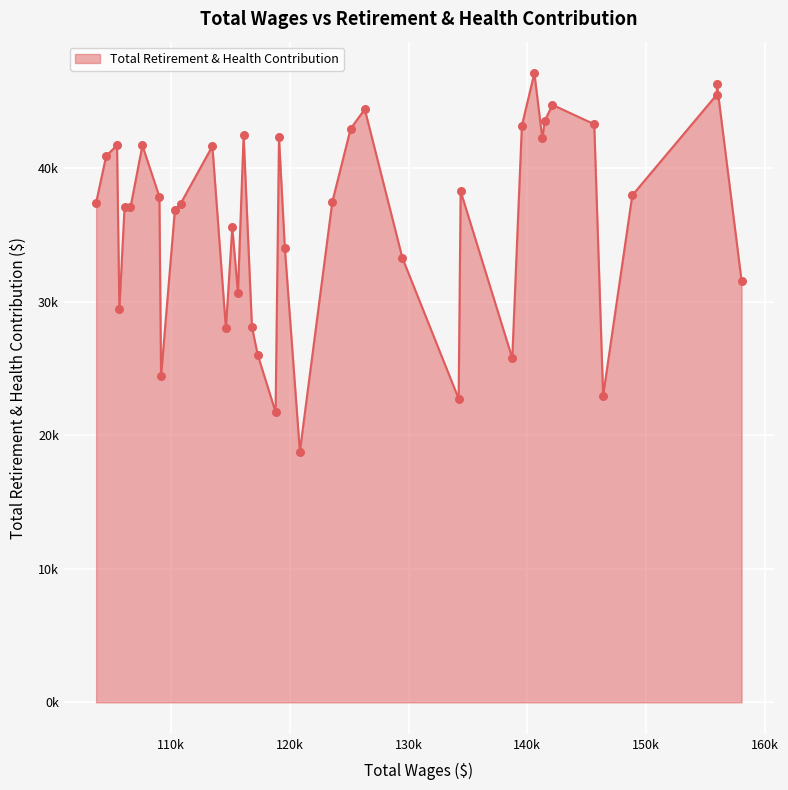

Is this an area chart (filled region under the line)?

Yes